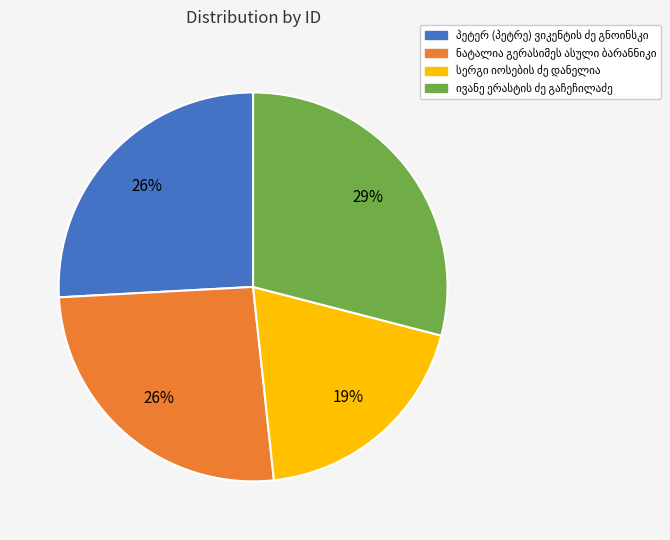

To the nearest percent, what is the average slice percentage?

25%